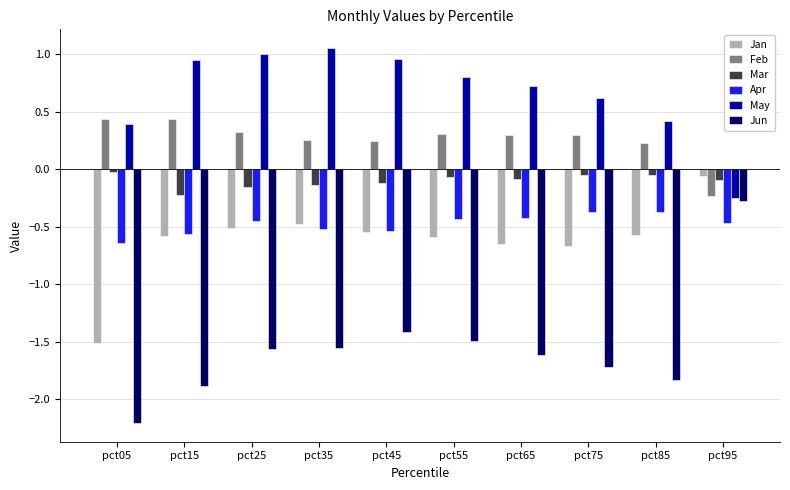

How many distinct data groups are displayed?

6